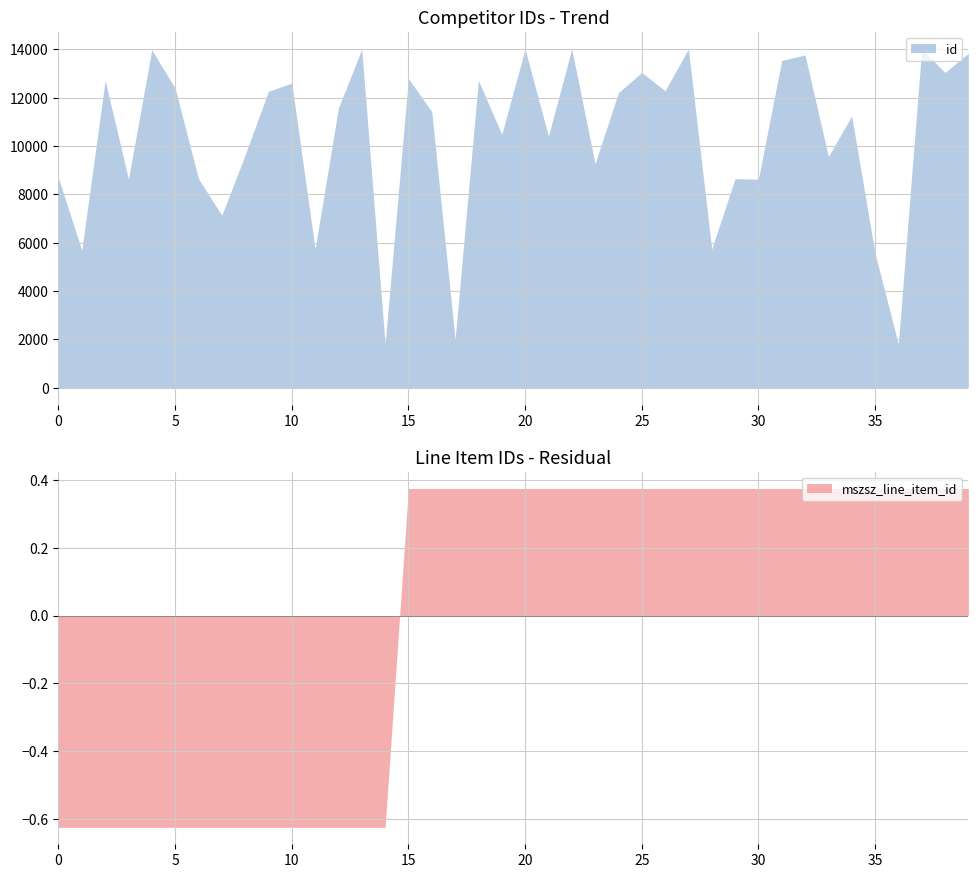

What is the average value of the id series?

10341